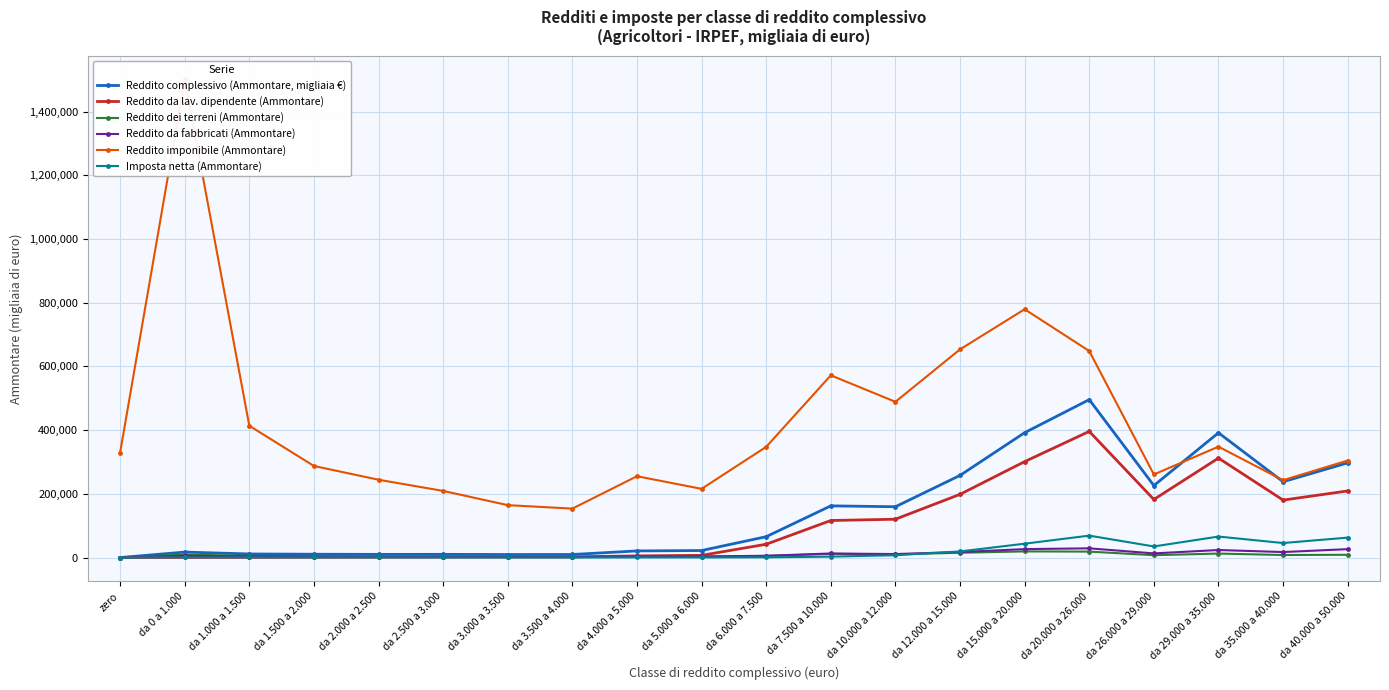

Which series has the largest range (max minus min)?

Reddito imponibile (Ammontare)